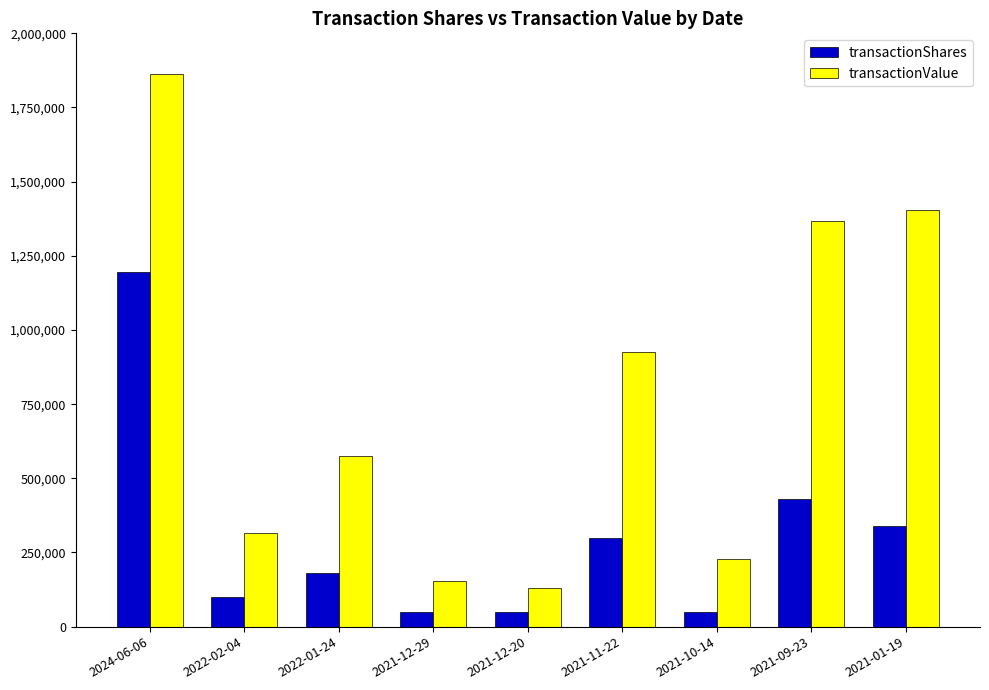

What is the difference between the maximum and second lowest values in the transactionShares series?

1145126